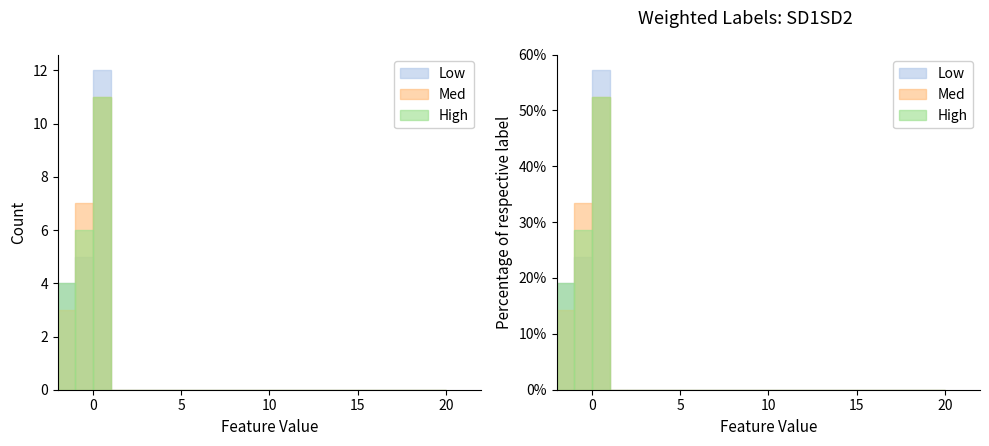

How many values in High are above zero?

3